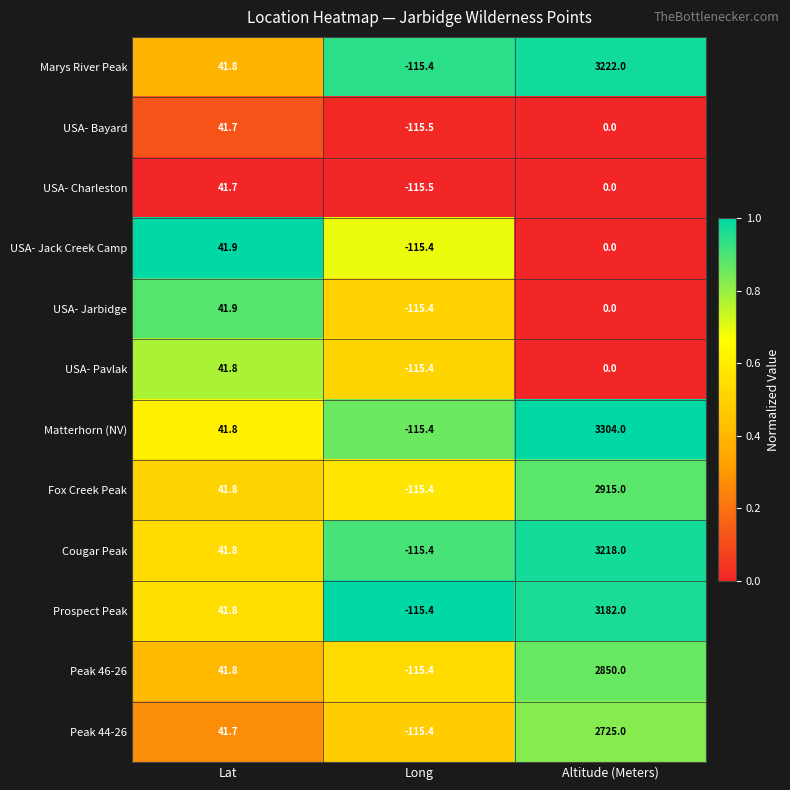

At which category does the chart reach its minimum across all series?

Long